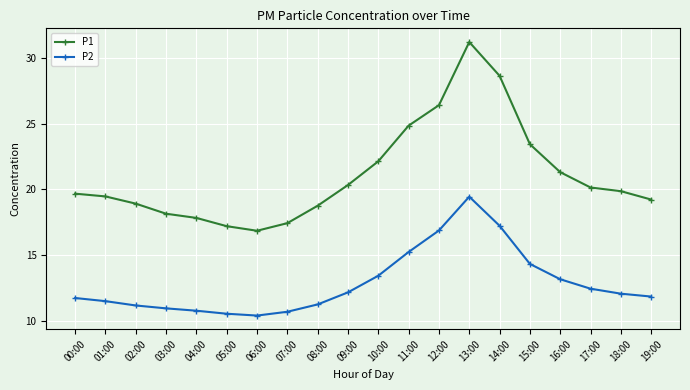

Which label corresponds to the largest value in the chart?

13:00